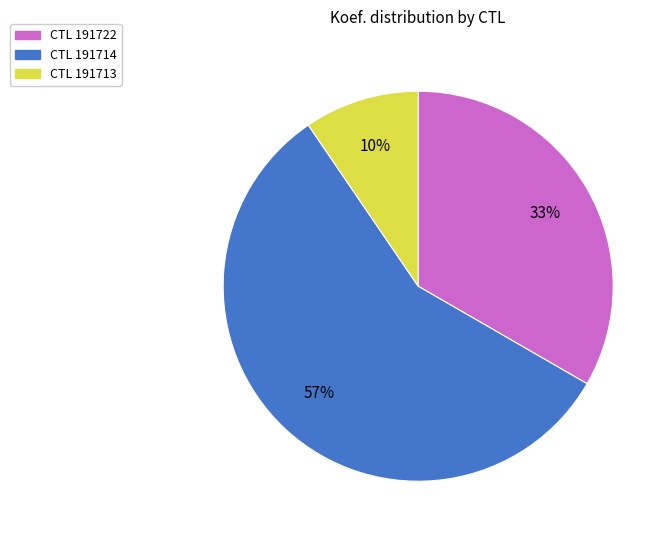

Does any single category account for the majority?

Yes